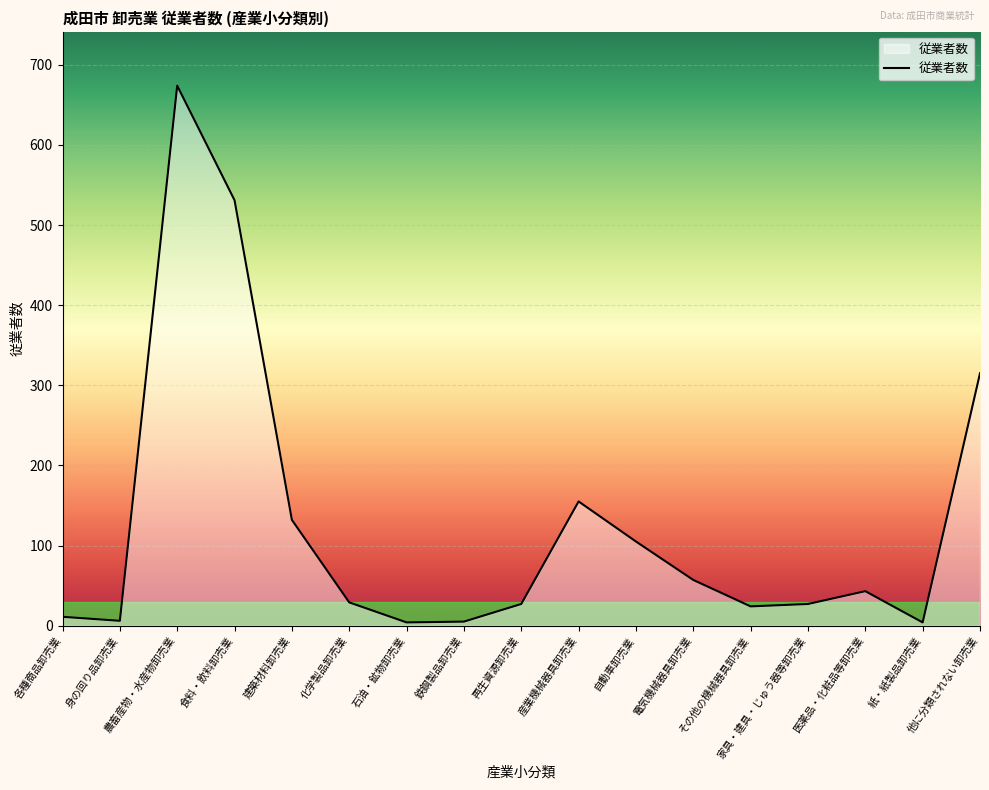

How many lines are shown in the chart?

1